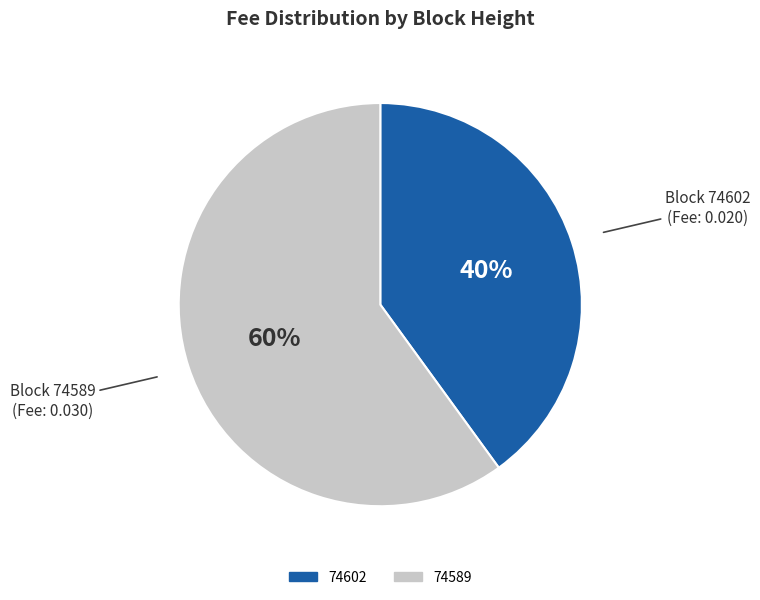

True or false: 74602 accounts for 28% of the total.

False